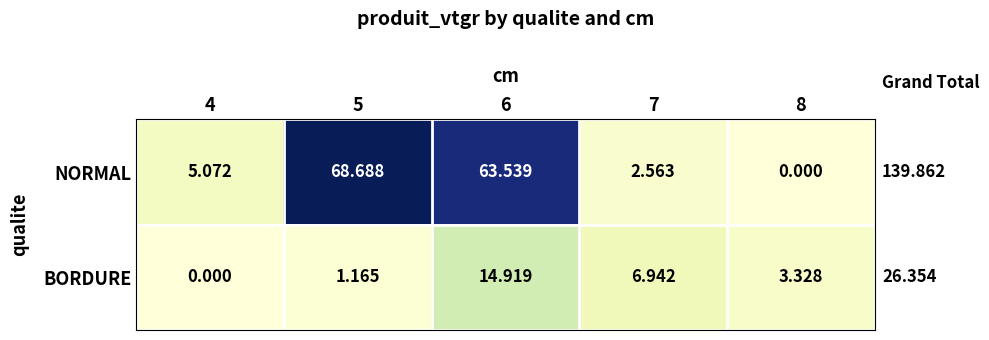

Which series has the largest range (max minus min)?

NORMAL